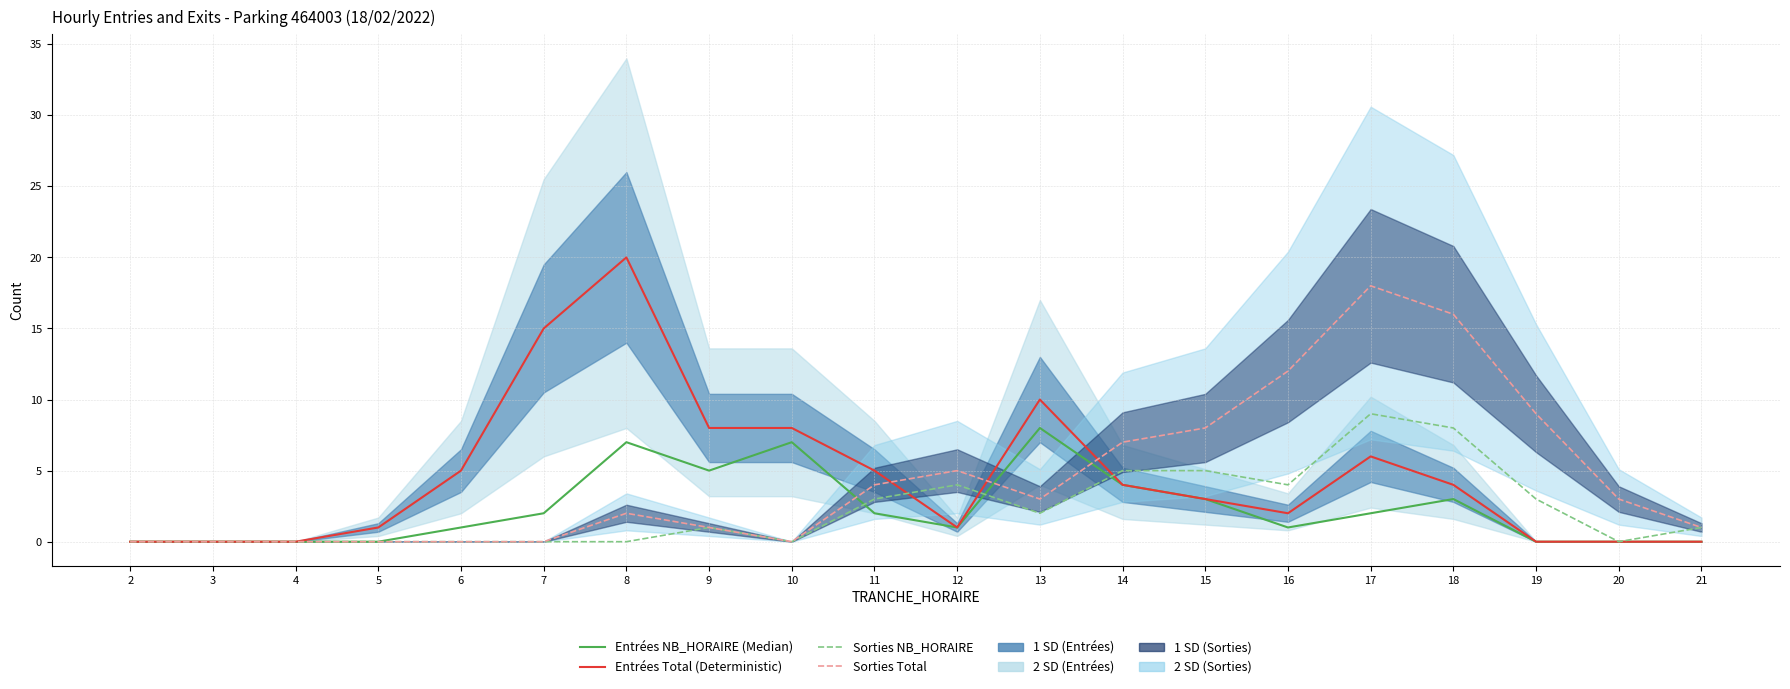

Is the value of Sorties NB_HORAIRE at 6 greater than the value of Sorties Total at 15?

No